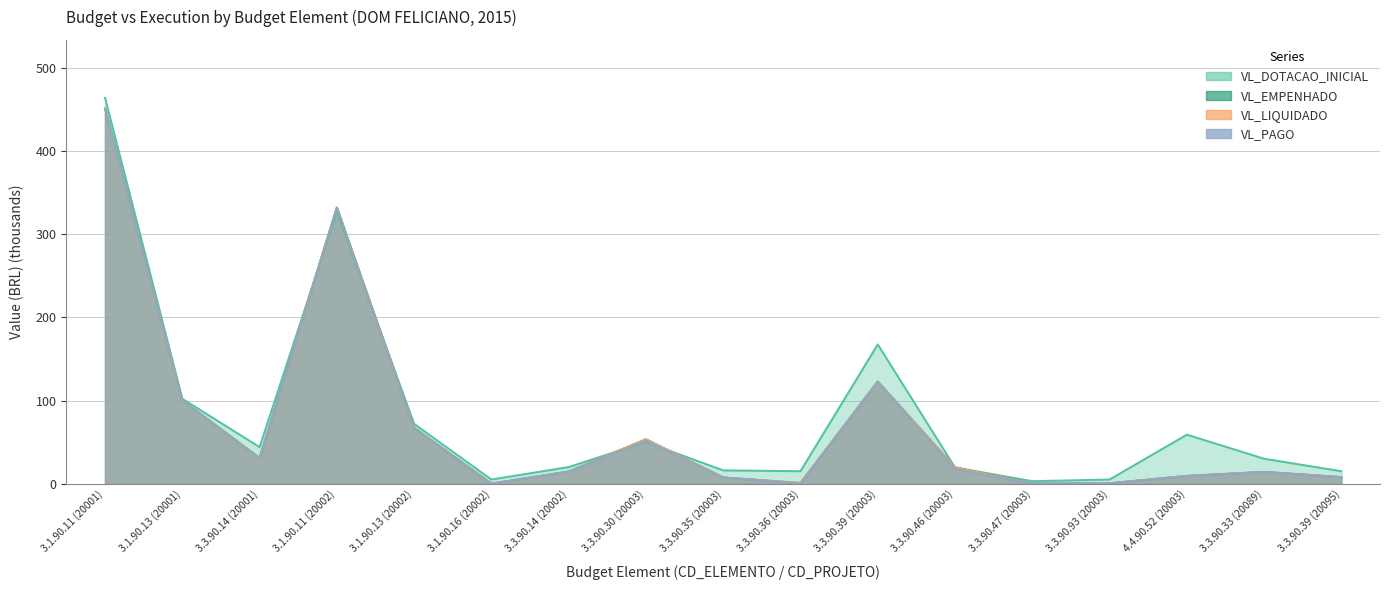

List the labels in order of VL_EMPENHADO value, largest first.

3.1.90.11 (20001), 3.1.90.11 (20002), 3.3.90.39 (20003), 3.1.90.13 (20001), 3.1.90.13 (20002), 3.3.90.30 (20003), 3.3.90.14 (20001), 3.3.90.46 (20003), 3.3.90.14 (20002), 3.3.90.33 (20089), 4.4.90.52 (20003), 3.3.90.39 (20095), 3.3.90.35 (20003), 3.3.90.36 (20003), 3.3.90.93 (20003), 3.3.90.47 (20003), 3.1.90.16 (20002)